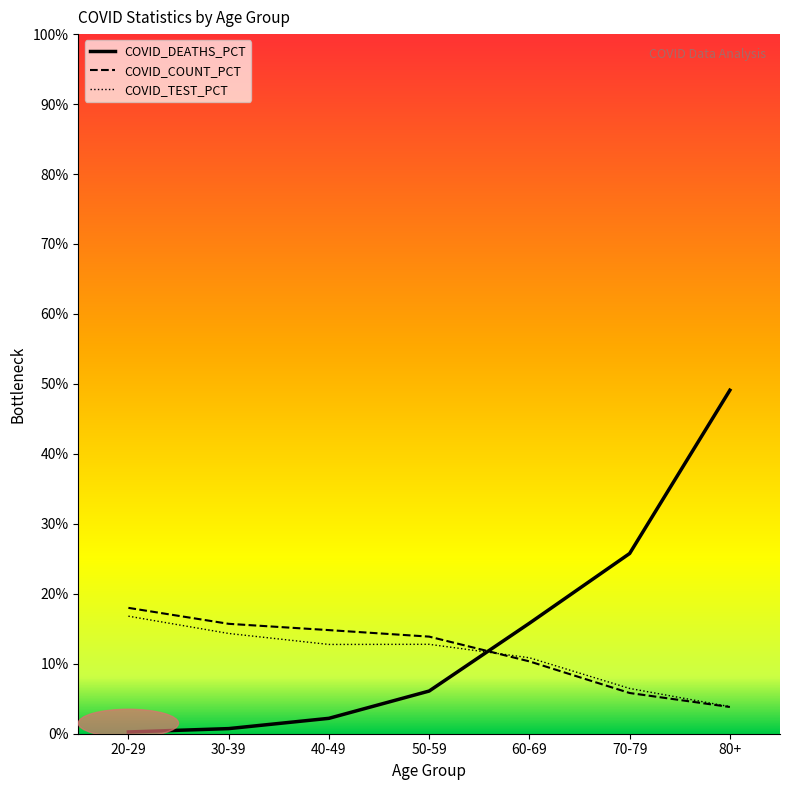

At which label is COVID_DEATHS_PCT closest to 24?

70-79